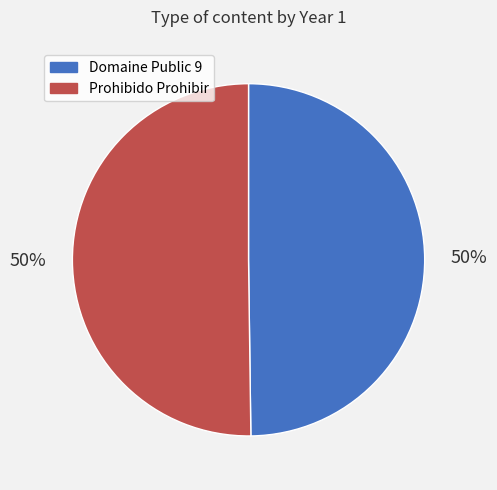

To the nearest percent, what percentage of the pie is Prohibido Prohibir?

50%